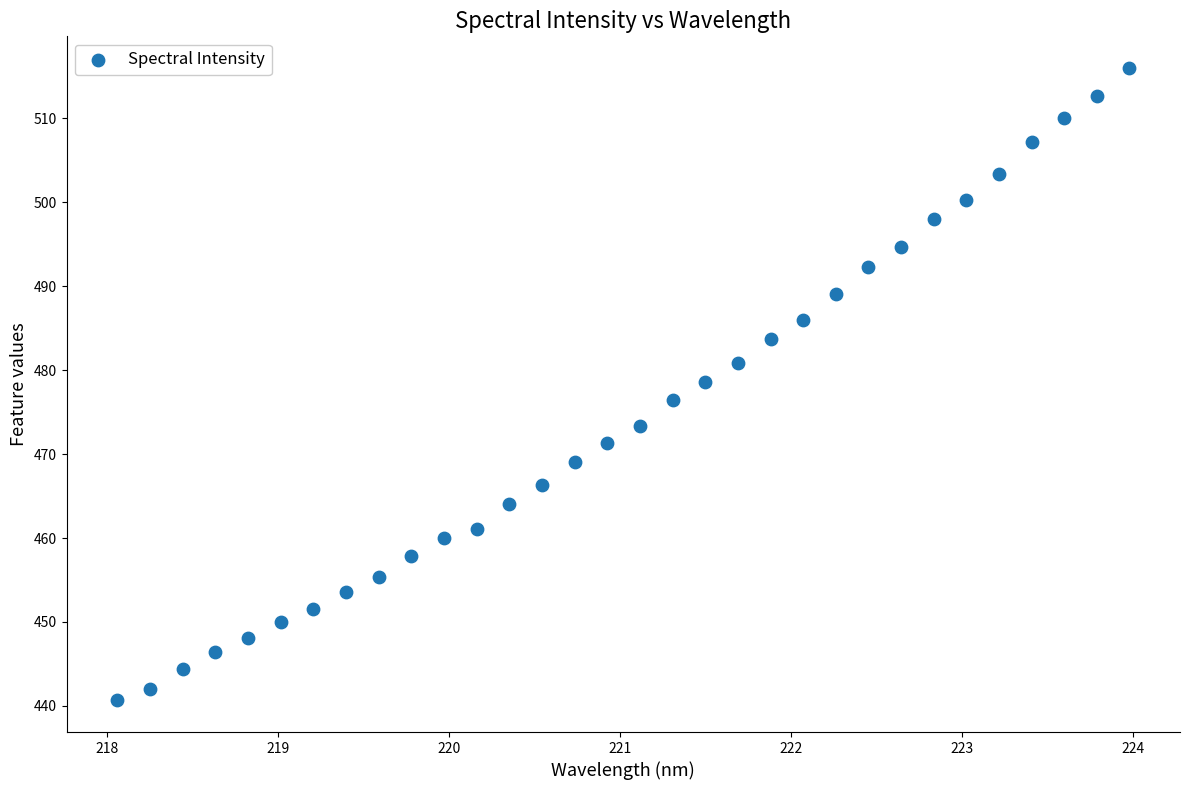

What is the range of Y values (max minus min)?

75.3